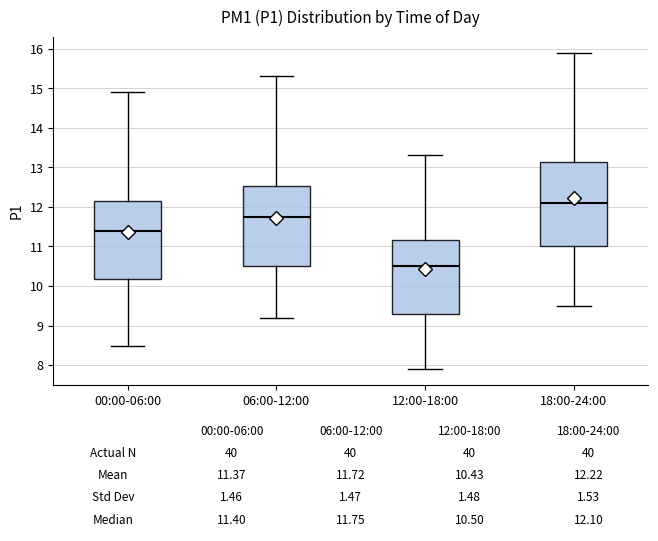

Which box has the lowest median line?

12:00-18:00